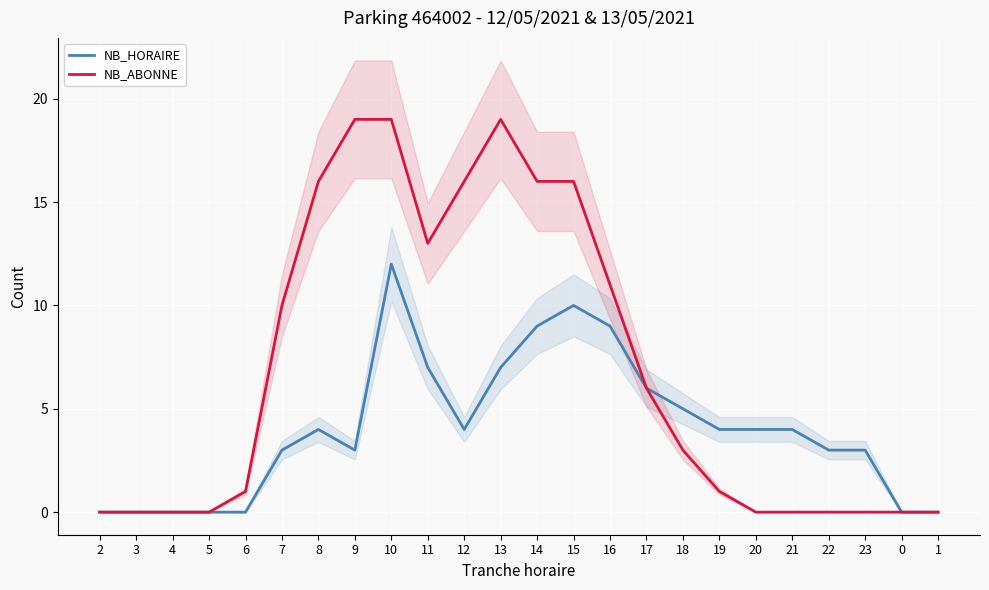

The value of NB_ABONNE at 16 is 5. True or false?

False